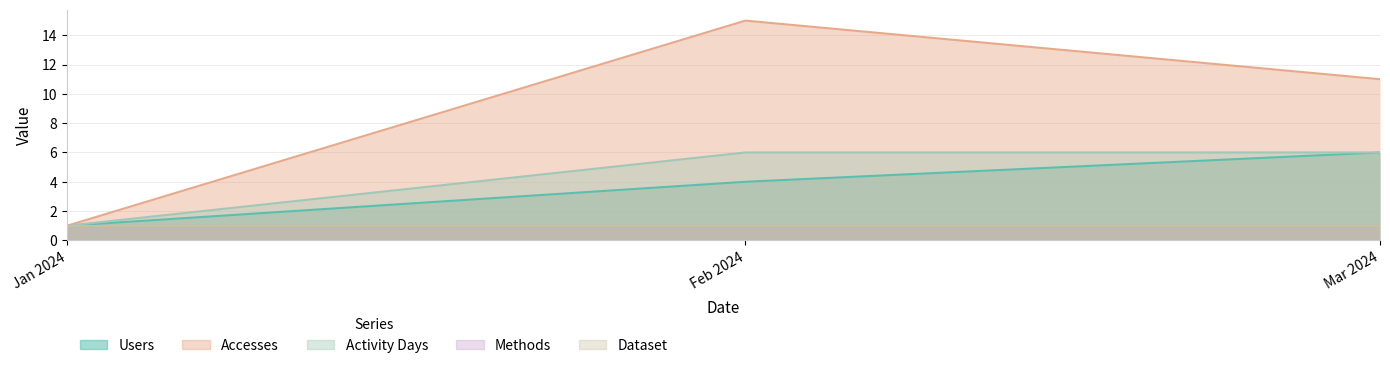

Does the chart have visible grid lines?

Yes